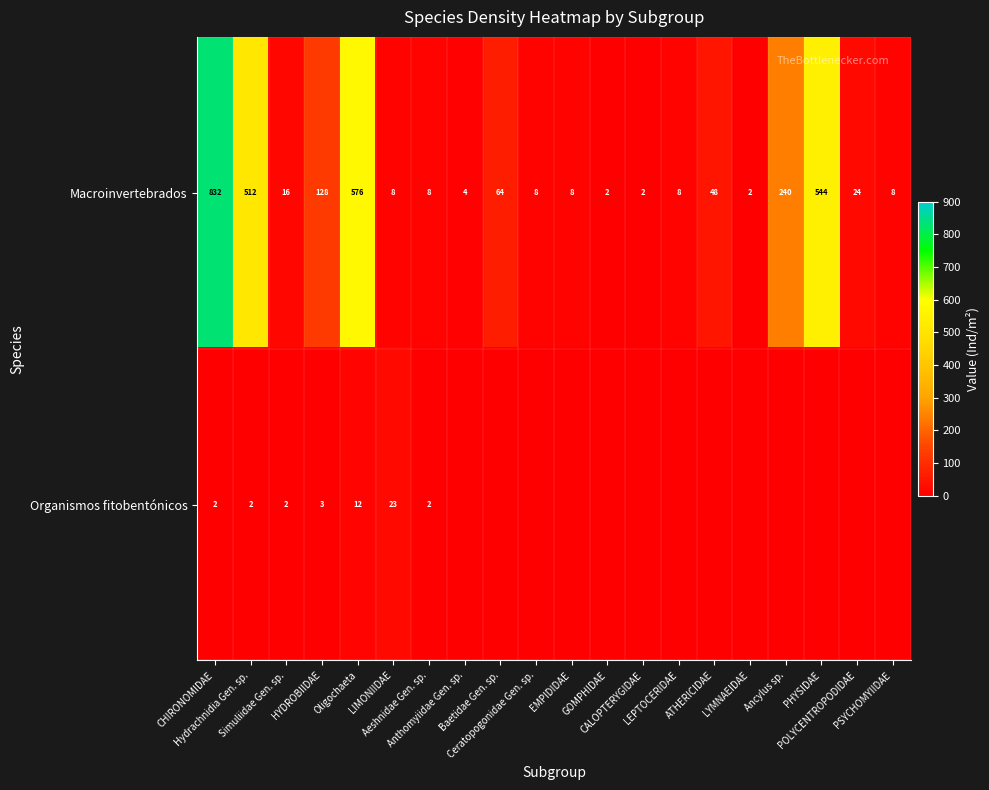

Count the number of data series in this chart.

2